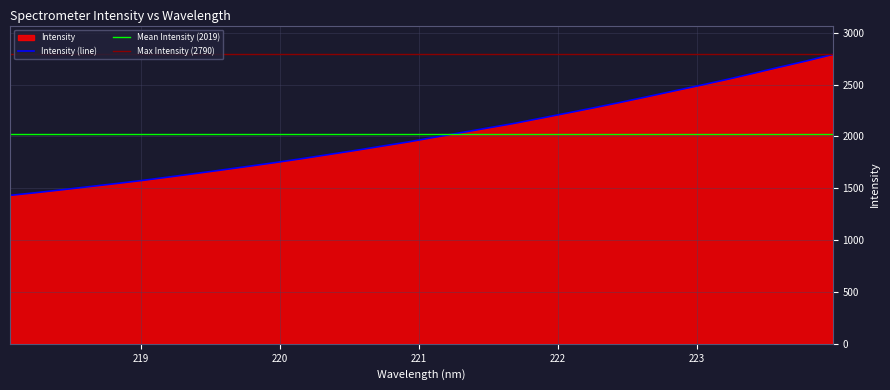

What position from the right is 218.8244?

28